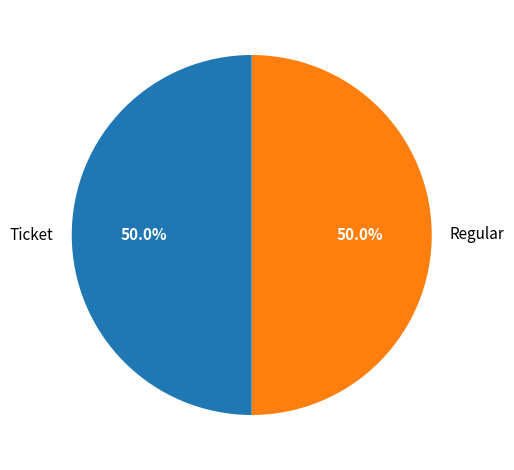

How many slices are in this pie chart?

2